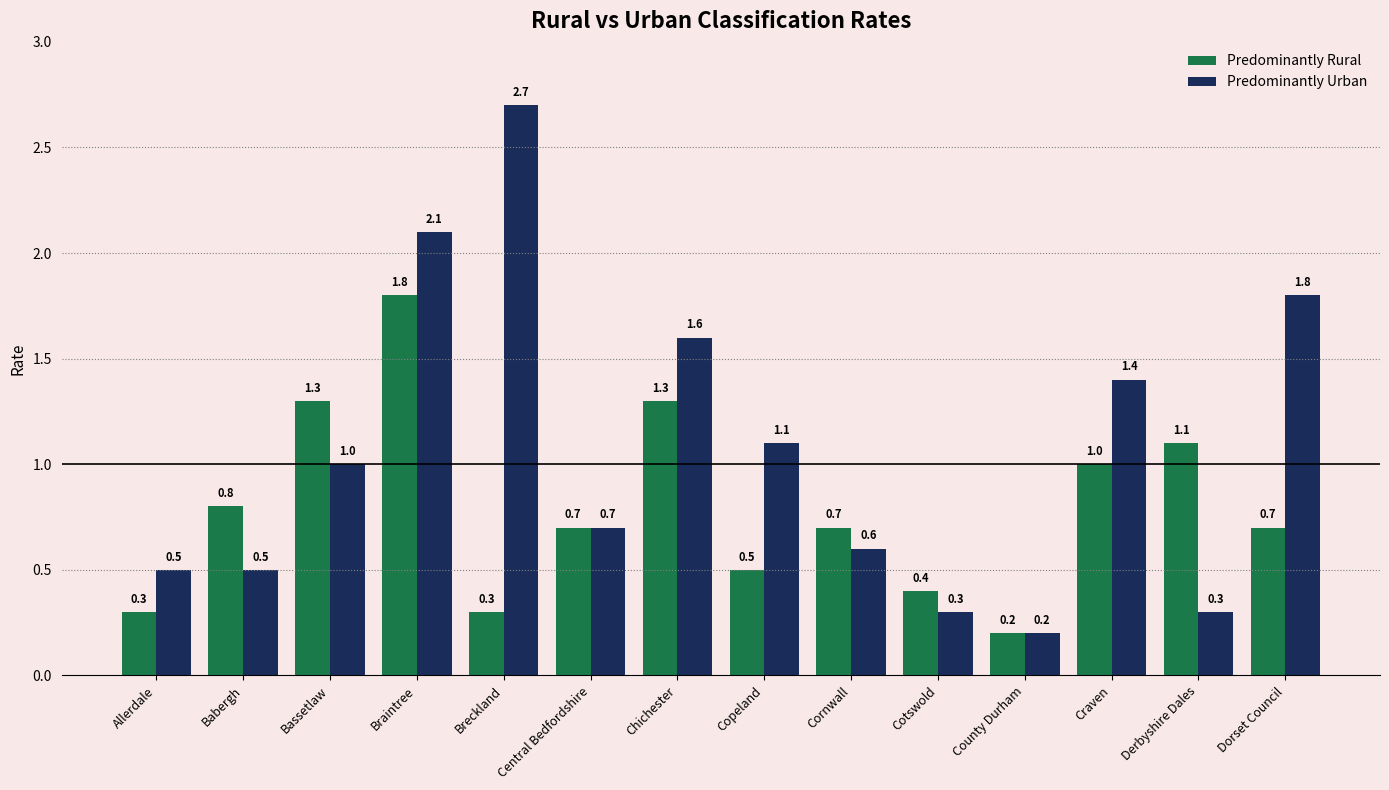

Reading right to left, extract all data points from this chart.

Predominantly Rural: 0.7	1.1	1.0	0.2	0.4	0.7	0.5	1.3	0.7	0.3	1.8	1.3	0.8	0.3
Predominantly Urban: 1.8	0.3	1.4	0.2	0.3	0.6	1.1	1.6	0.7	2.7	2.1	1.0	0.5	0.5